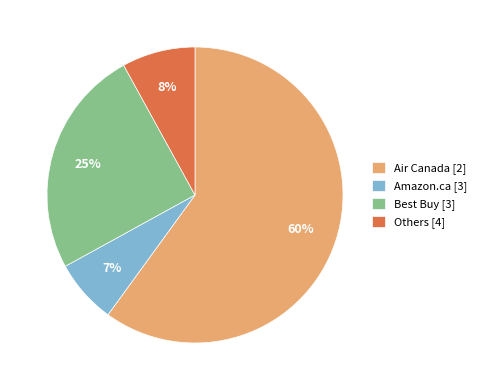

To the nearest percent, what percentage of the pie is Others [4]?

8%